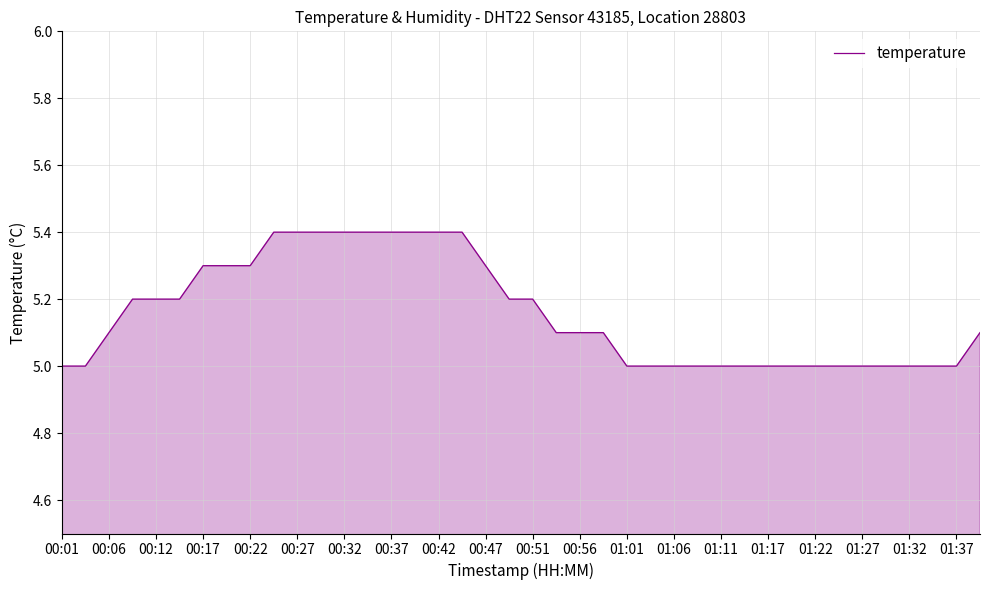

What is the smallest value displayed?

5.0